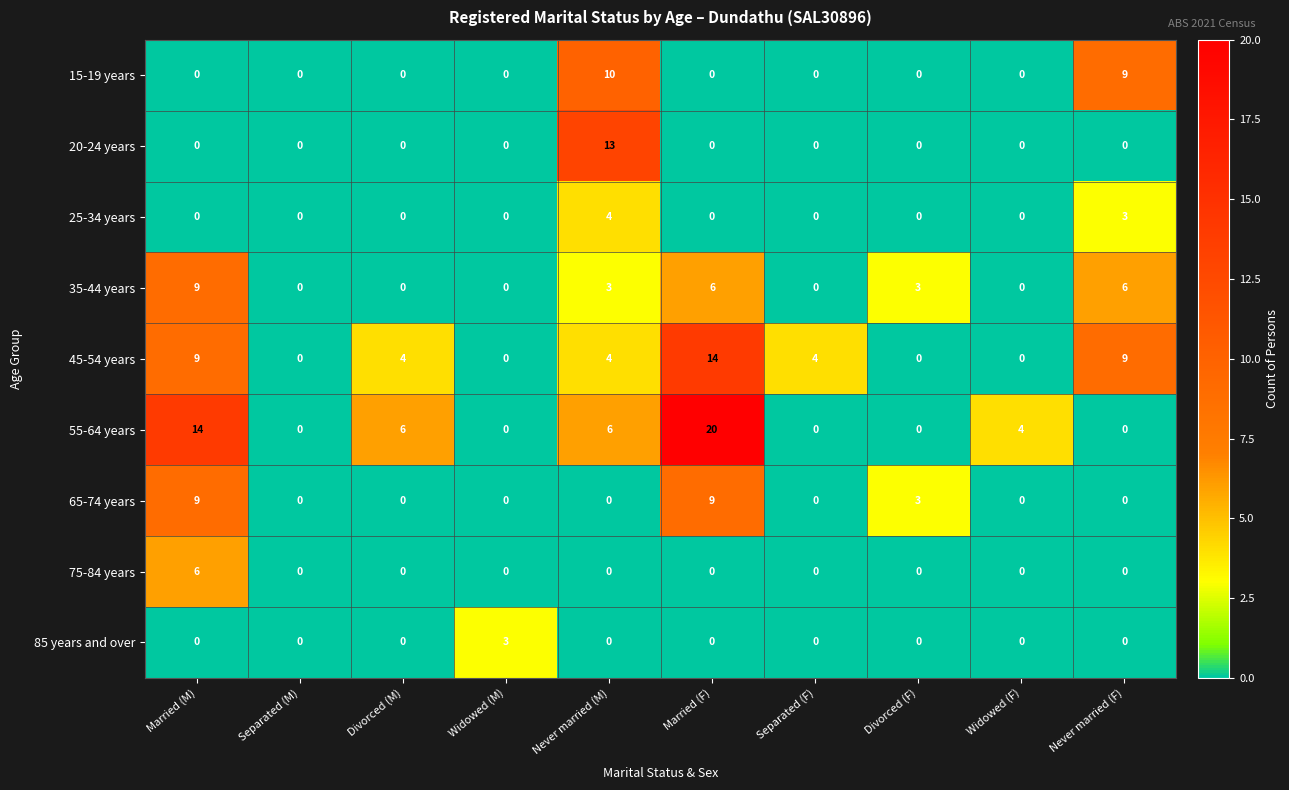

True or false: 55-64 years has a value of -7 at Separated (F).

False